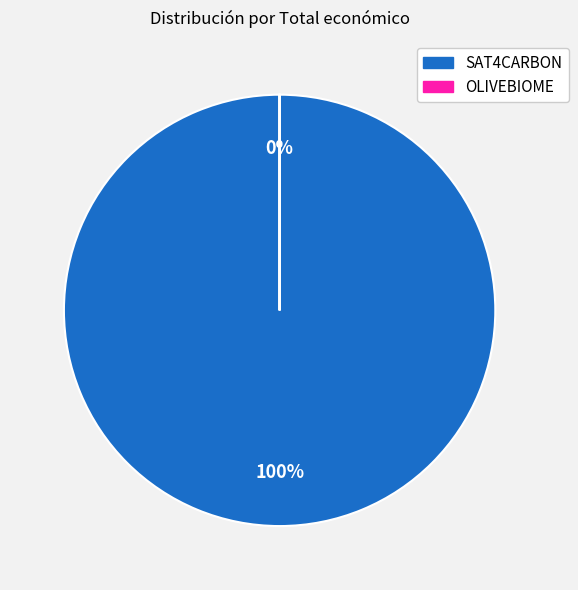

Rank the categories by value from lowest to highest.

OLIVEBIOME, SAT4CARBON